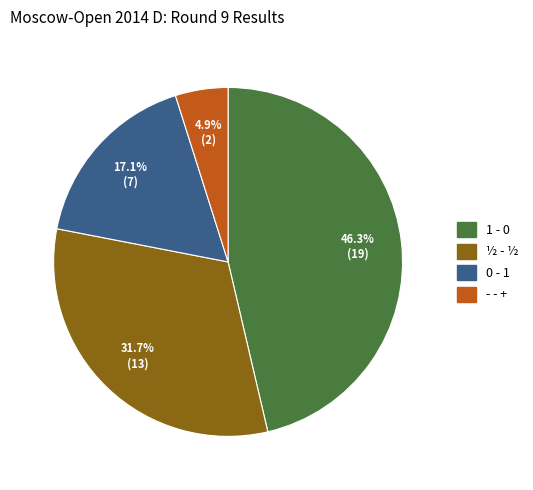

To the nearest percent, what is the difference between the largest and smallest slice percentages?

41%